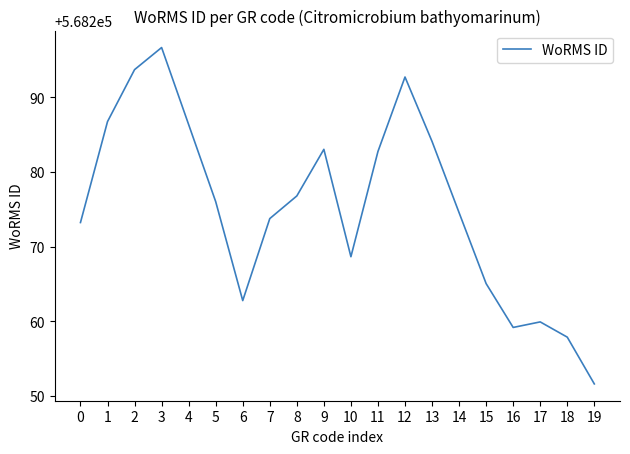

At which category does the chart reach its minimum across all series?

19